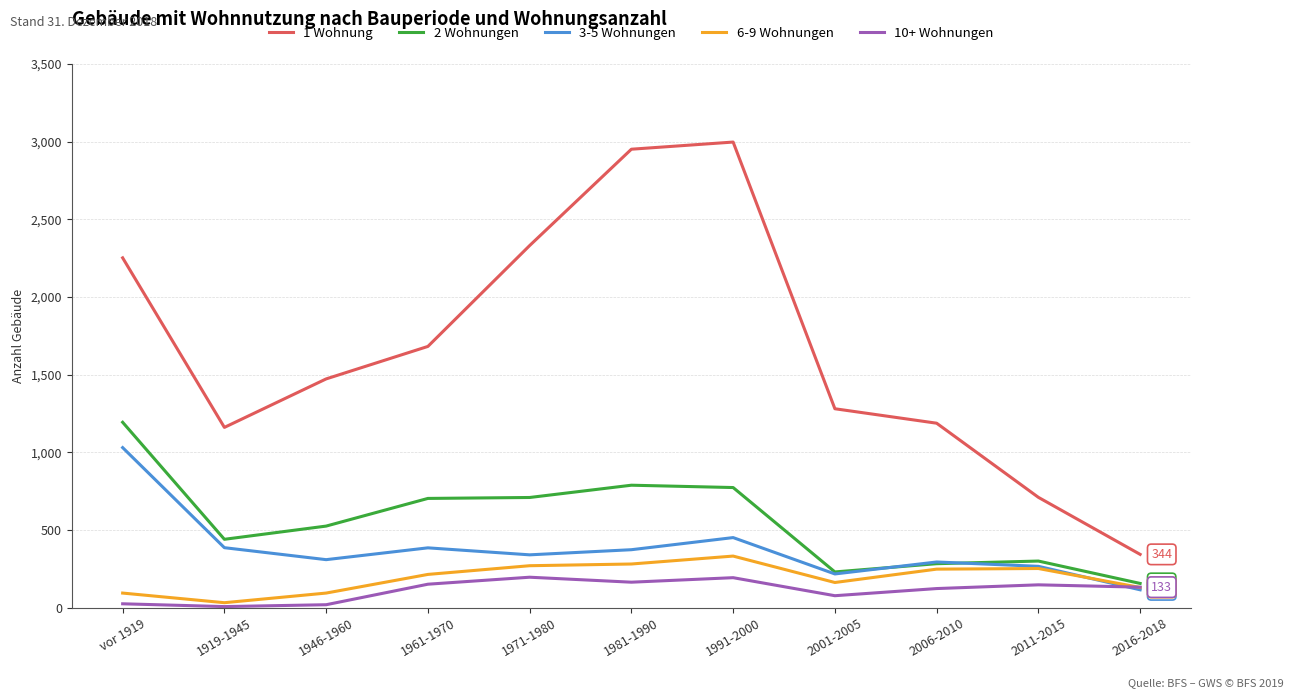

What is the average value of the 3-5 Wohnungen series?

380